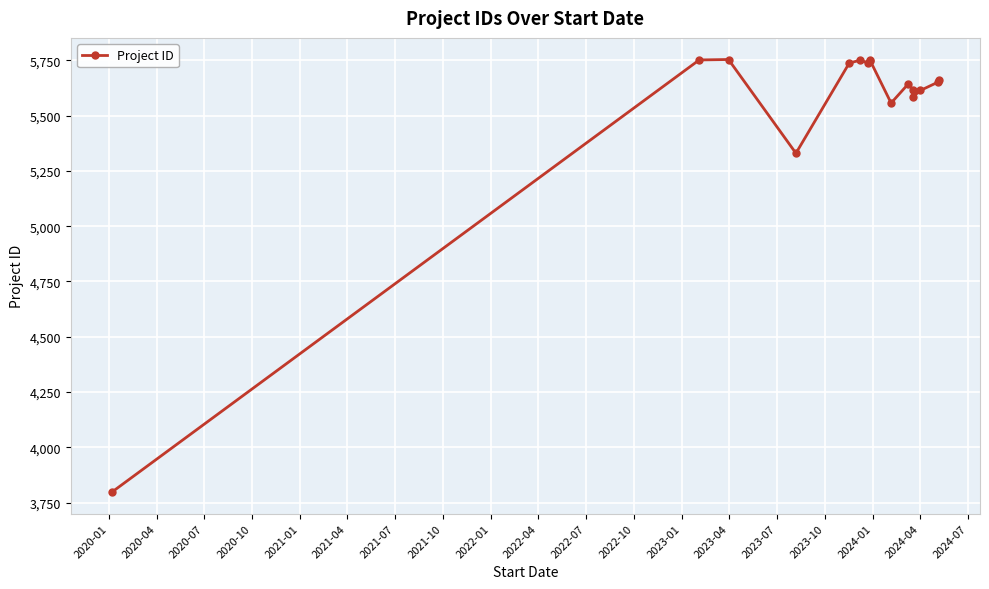

What is the smallest value displayed?

3798